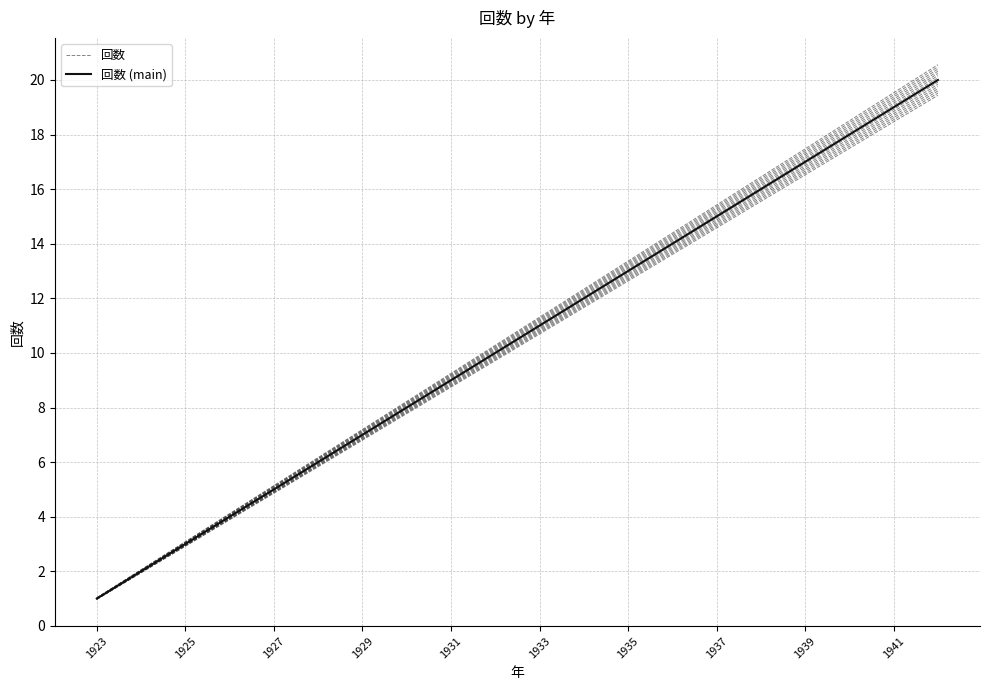

What are all the series names shown in the legend?

回数, 回数 (main)